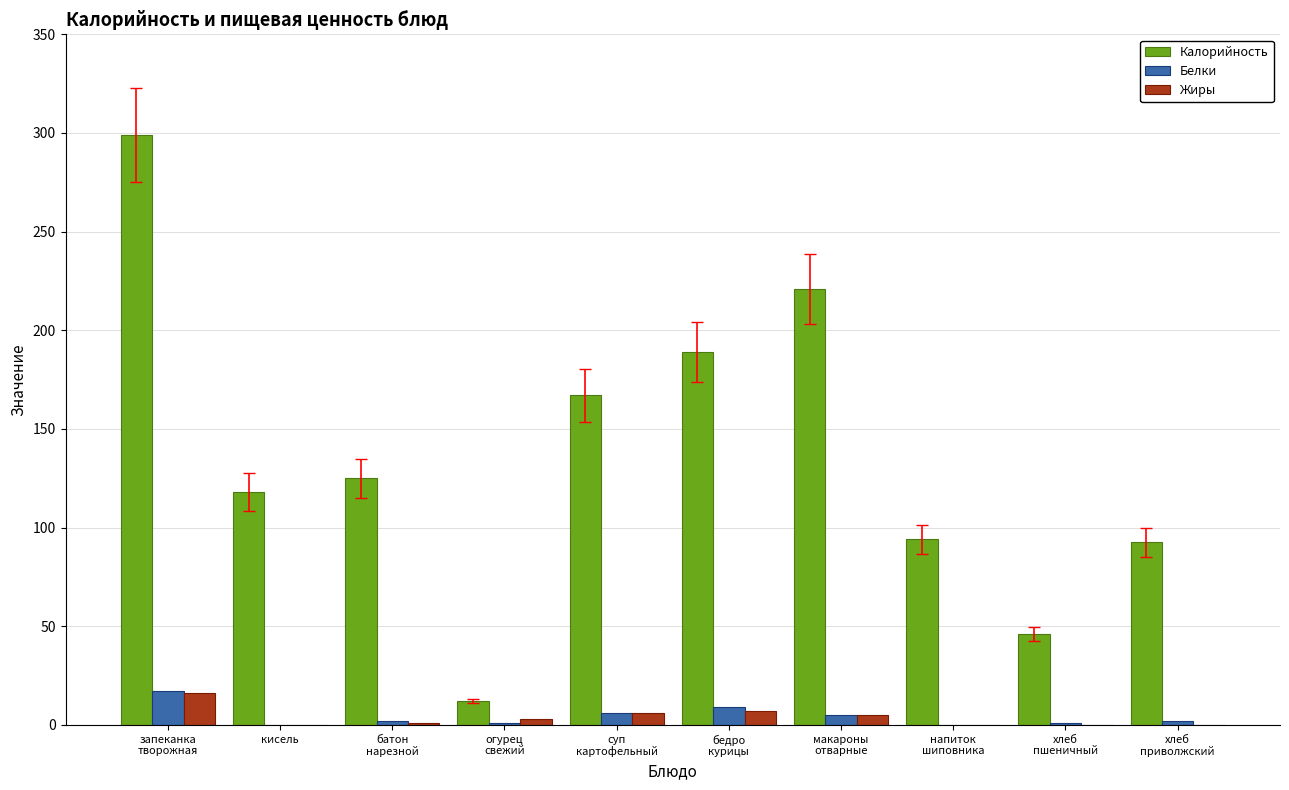

Count the number of data series in this chart.

3